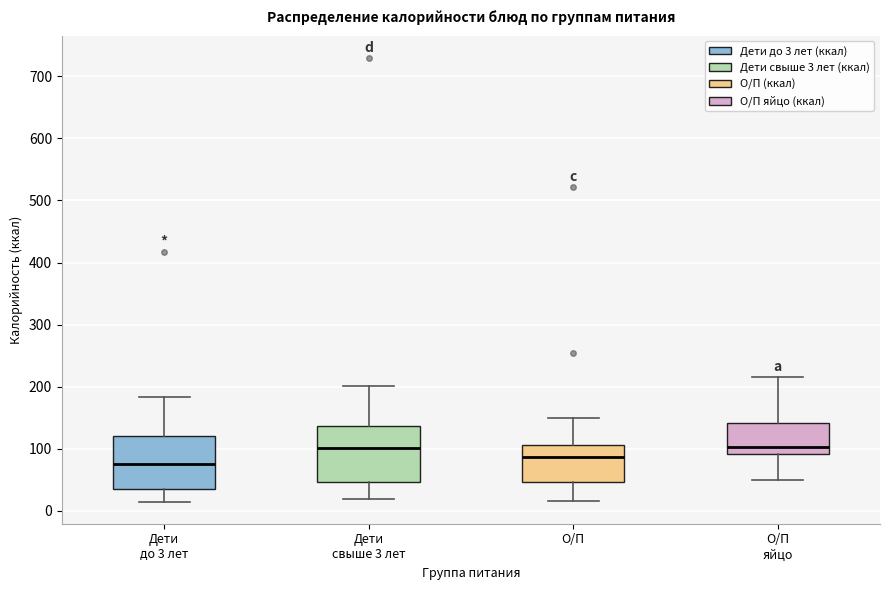

Reading left to right, transcribe this box plot: for each box, give where its median line is, the range the box spans, and where its two whiskers end, as read against the y-axis. The values are not printed on the chart, so give them approximately, as read against the axis.

Дети до 3 лет: median 70, box 40 to 120, whiskers 10 to 180
Дети свыше 3 лет: median 100, box 50 to 140, whiskers 20 to 200
О/П: median 90, box 50 to 110, whiskers 20 to 150
О/П яйцо: median 100, box 90 to 140, whiskers 50 to 220